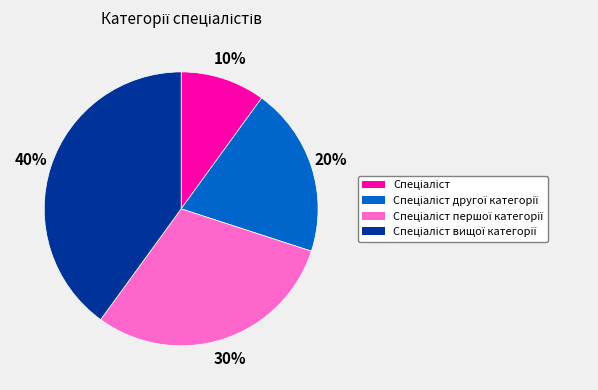

Is there any slice that represents more than half of the pie?

No